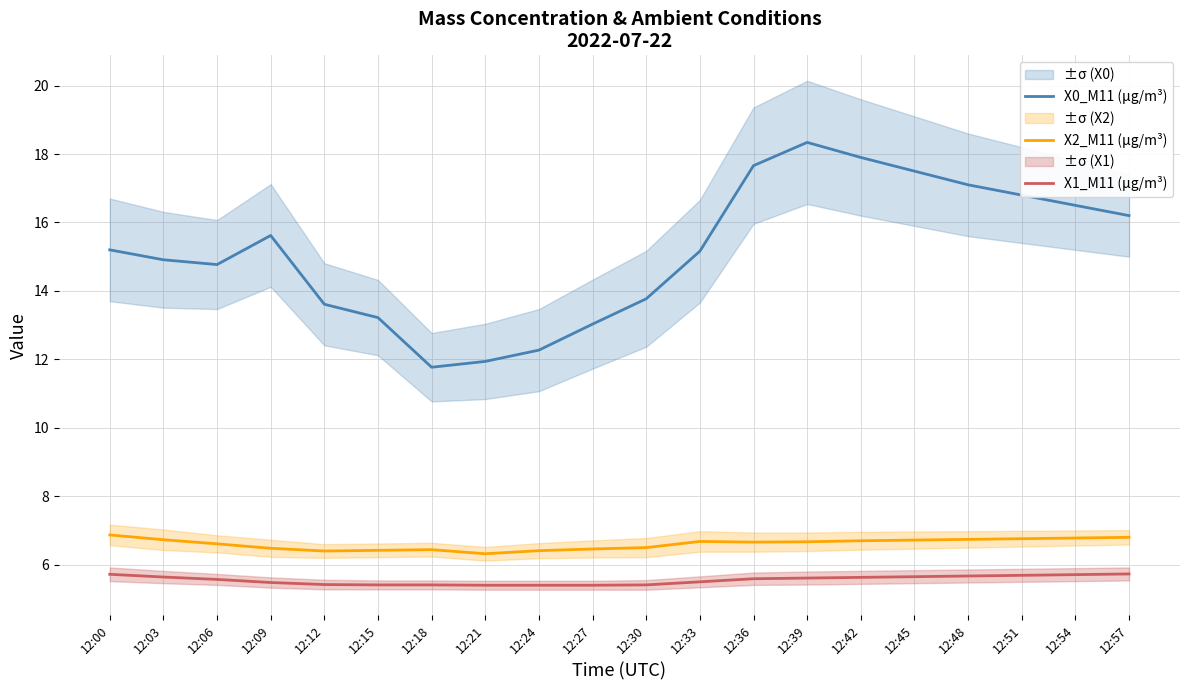

What is the difference between the X0_M11 (μg/m³) values at 12:42 and 12:03?

3.0